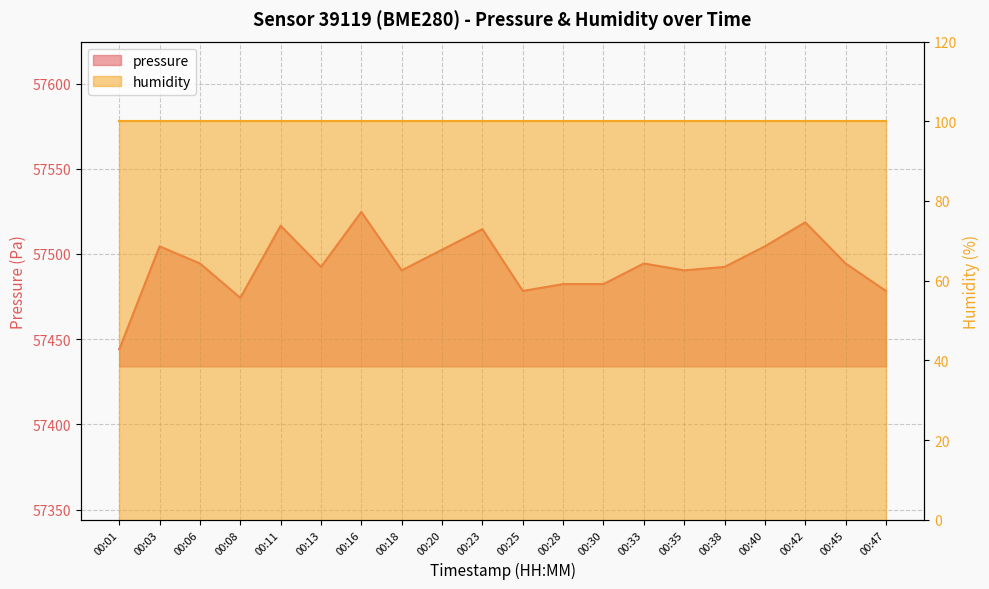

What is the minimum value shown in the chart?

57444.0